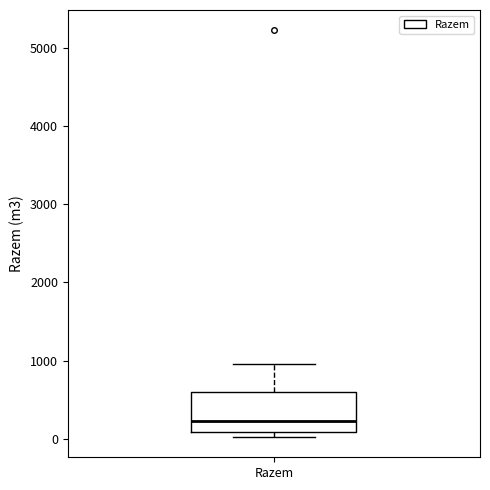

Read this box plot against the y-axis: the position of the median line, the range covered by the box, and the ends of both whiskers. The values are not printed on the chart, so give them approximately, as read against the axis.

median 200, box 100 to 600, whiskers 0 to 1000